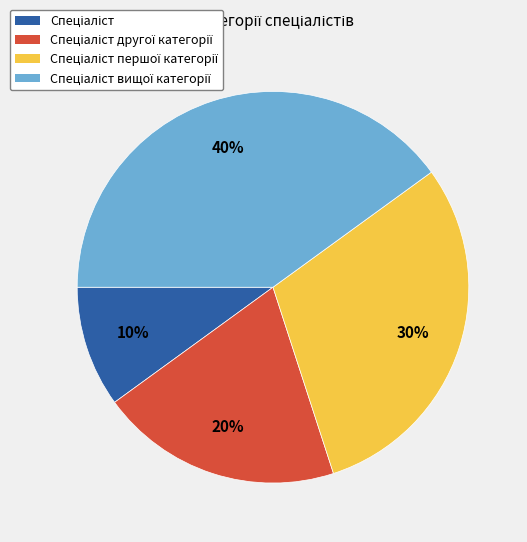

How many slices are in this pie chart?

4